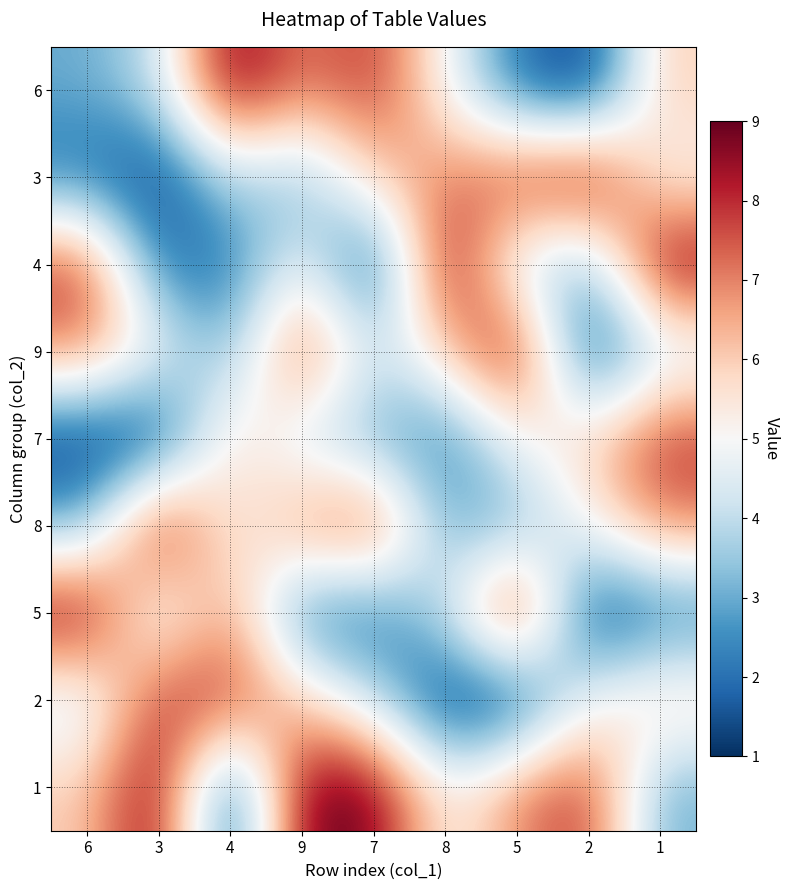

Reading right to left, extract all data points from this chart.

6: 1=6	2=1	5=2	8=5	7=8	9=7	4=9	3=4	6=3
3: 1=5	2=9	5=8	8=7	7=6	9=3	4=4	3=1	6=2
4: 1=9	2=3	5=4	8=9	7=1	9=5	4=2	3=2	6=8
9: 1=4	2=1	5=9	8=6	7=4	9=8	4=3	3=5	6=7
7: 1=8	2=6	5=5	8=2	7=3	9=4	4=6	3=1	6=1
8: 1=7	2=5	5=3	8=3	7=8	9=7	4=5	3=9	6=3
5: 1=2	2=1	5=9	8=4	7=2	9=2	4=7	3=4	6=9
2: 1=6	2=5	5=1	8=1	7=4	9=6	4=8	3=8	6=4
1: 1=3	2=8	5=7	8=5	7=9	9=9	4=1	3=9	6=6